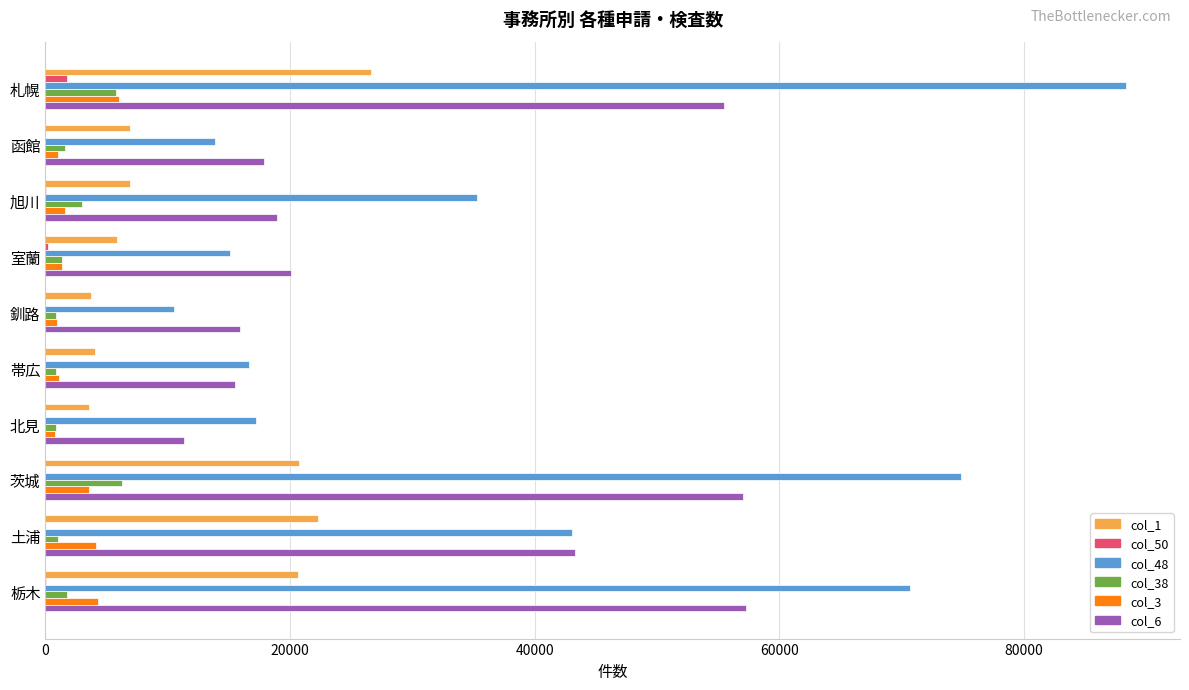

Is the value of col_48 at 室蘭 greater than the value of col_50 at 茨城?

Yes